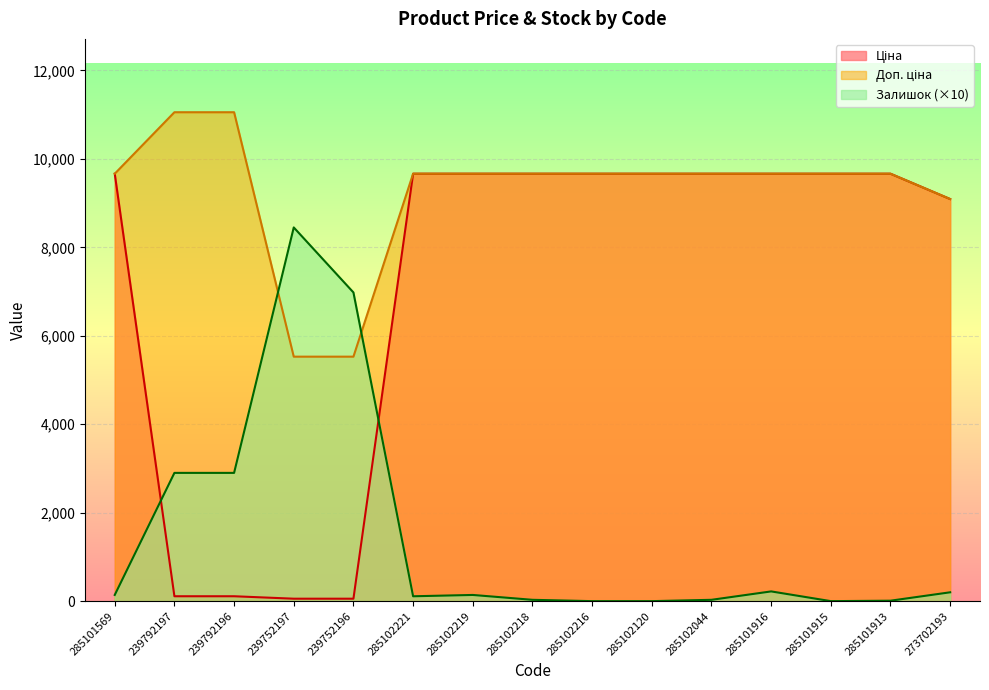

True or false: Залишок has a value of 6980.0 at 239752196.

True